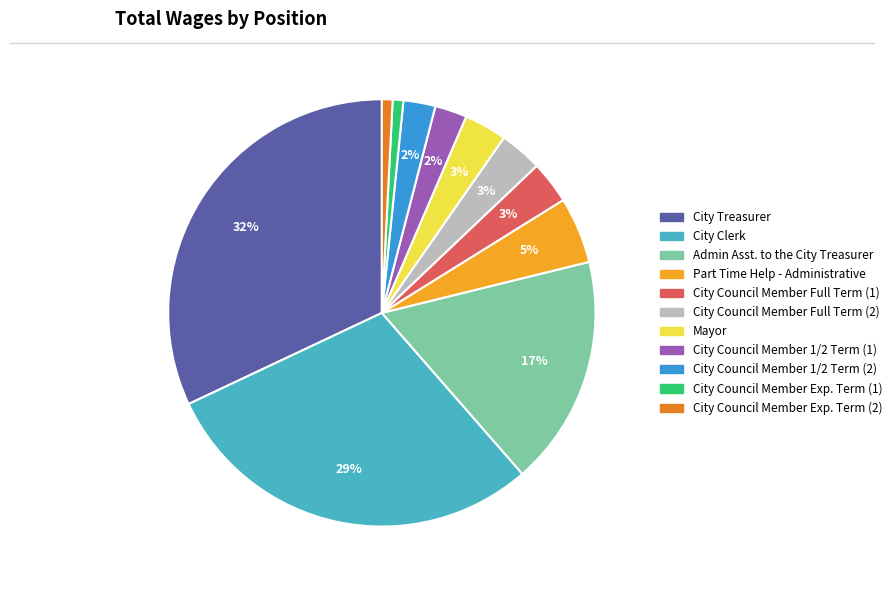

True or false: City Clerk accounts for 29% of the total.

True